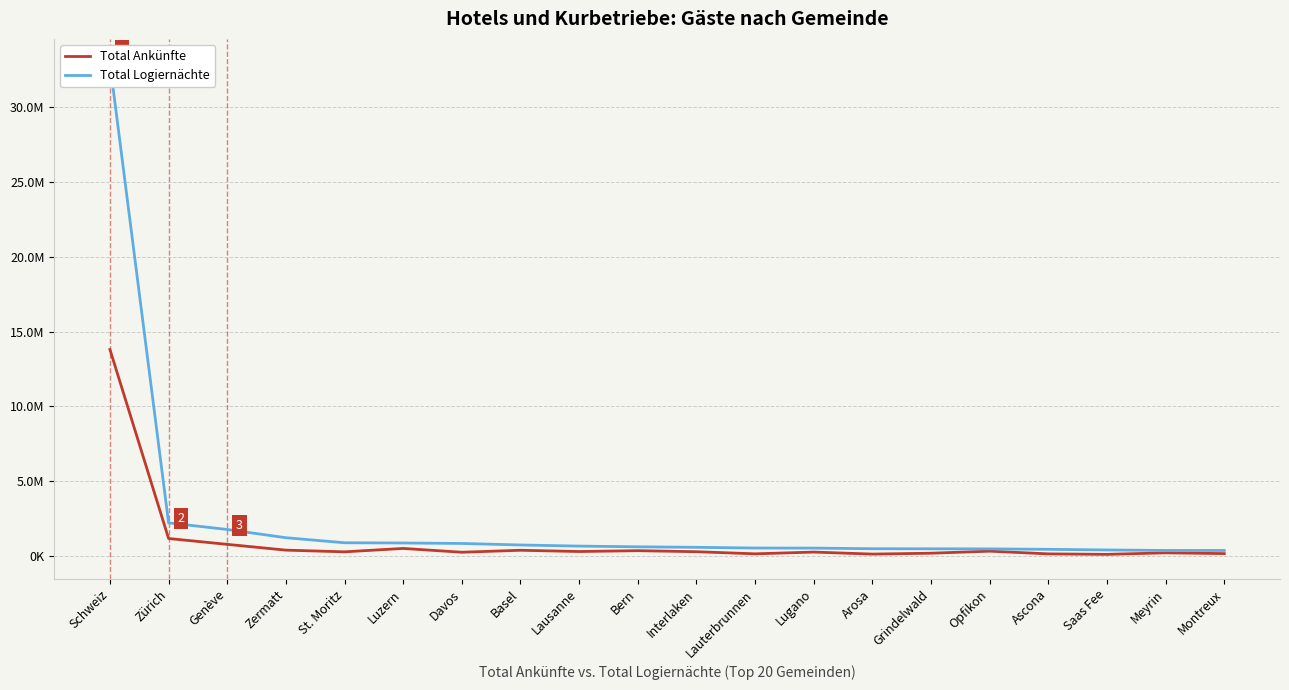

The value of Total Logiernächte at Basel is 723555. True or false?

True